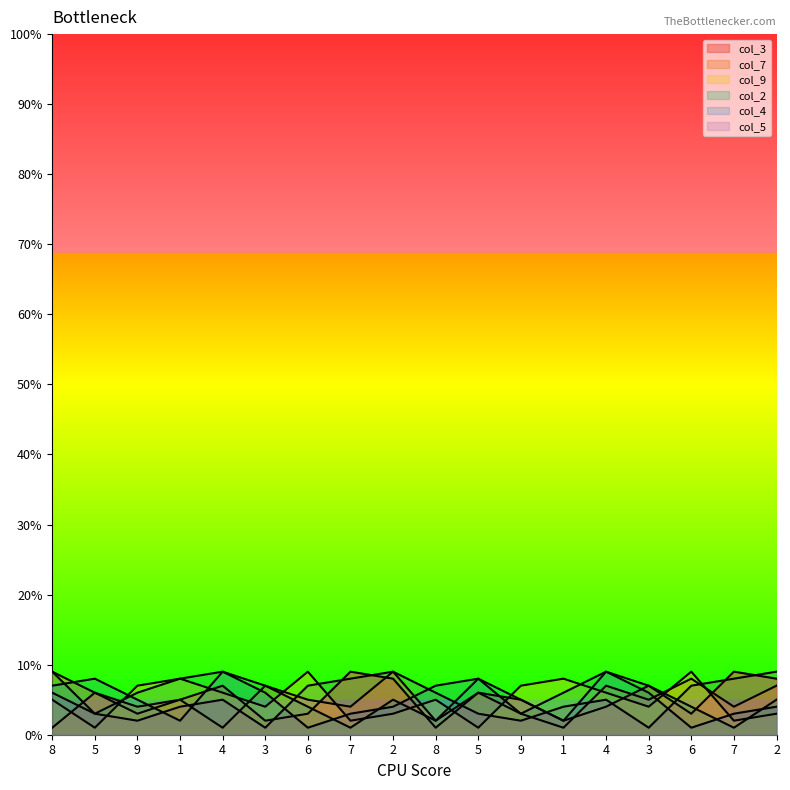

In col_9, how many points are lower than both neighbors (excluding endpoints)?

6